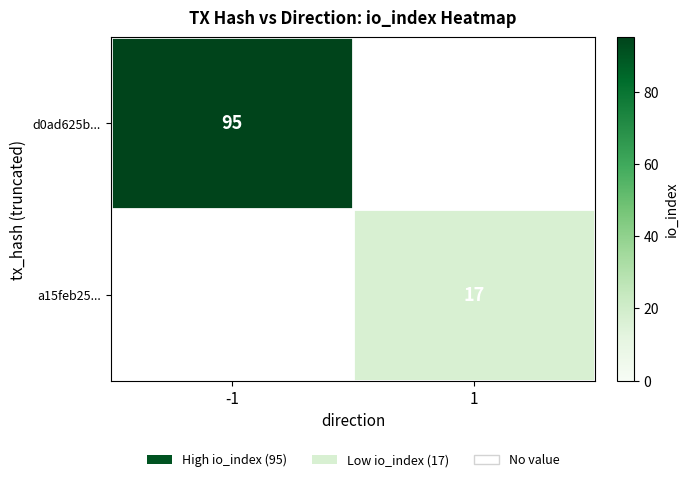

True or false: d0ad625b... has a value of 95 at -1.

True